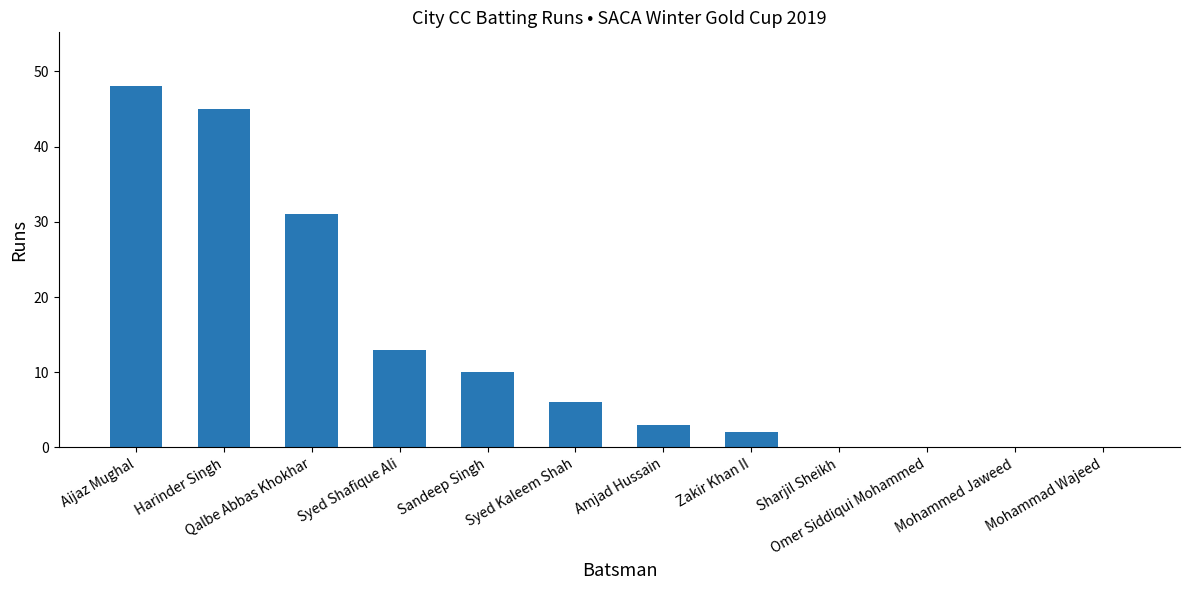

Reading left to right, transcribe all the data shown in this chart.

48	45	31	13	10	6	3	2	0	0	0	0